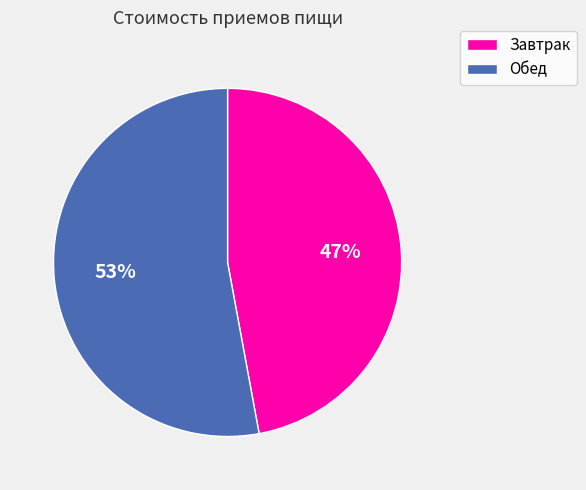

Count the number of slices in the pie.

2